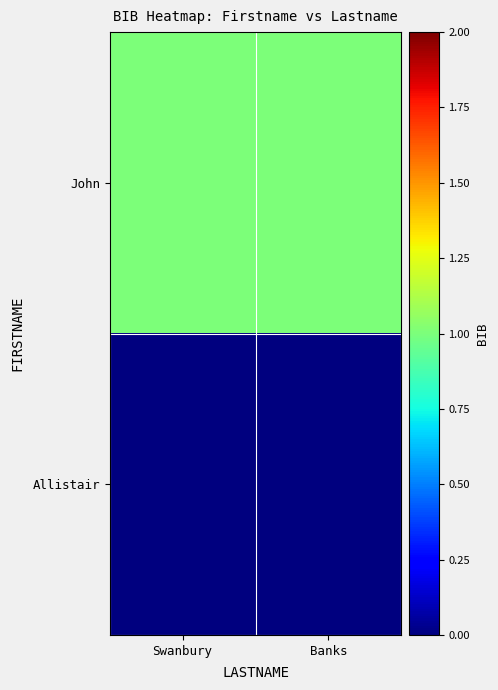

Rank the series at Swanbury from lowest to highest value.

Allistair, John